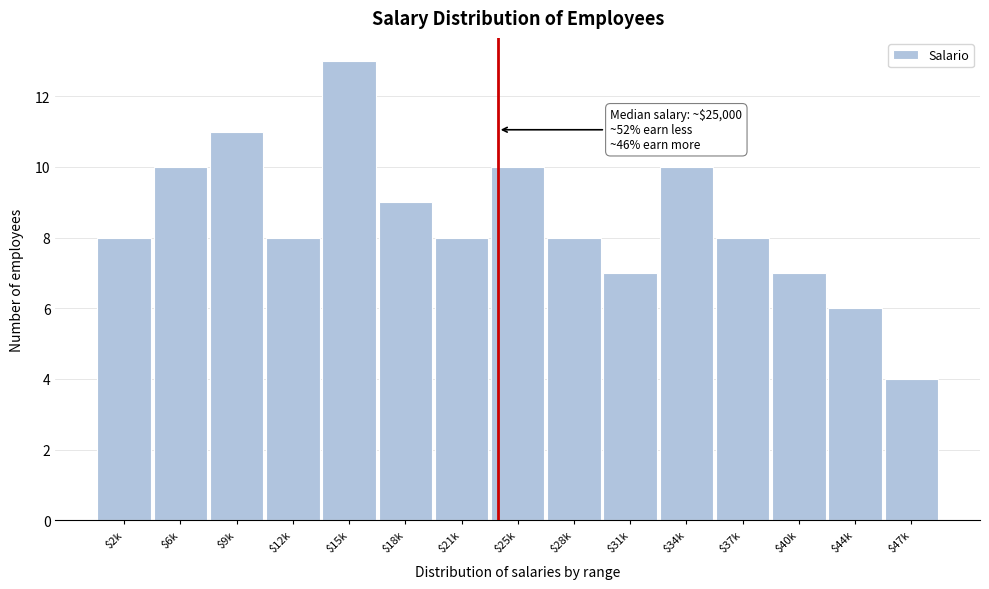

Reading left to right, transcribe all the data shown in this chart.

8	10	11	8	13	9	8	10	8	7	10	8	7	6	4